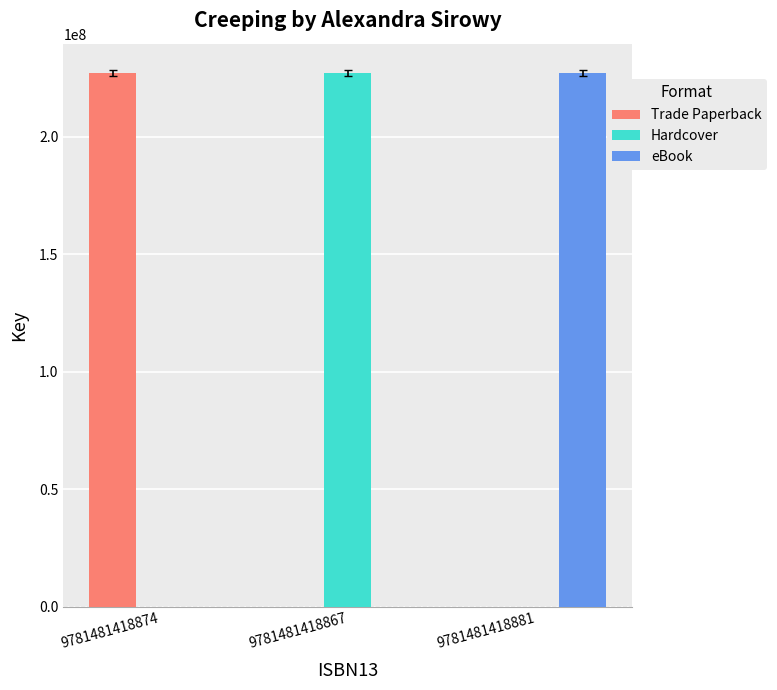

What is the sum of all Trade Paperback values?

227087498